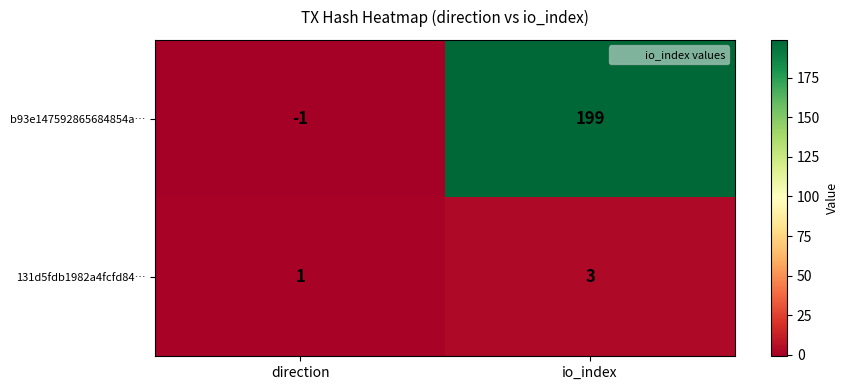

What is the sum of all b93e147592865684854a… values?

198